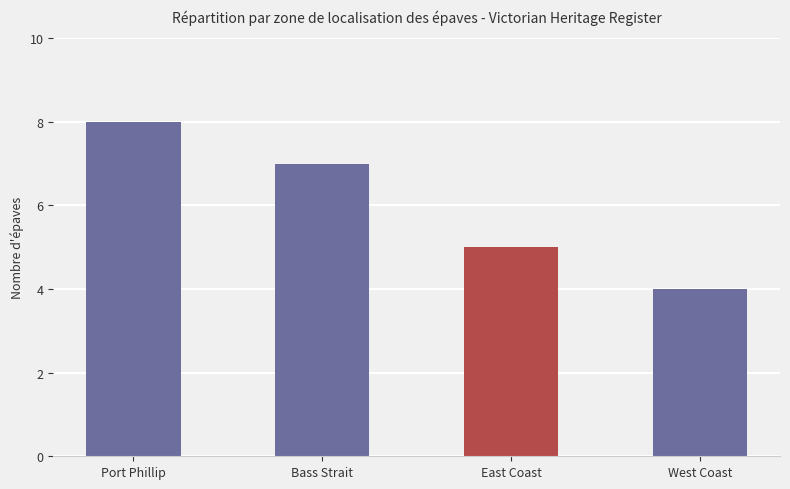

Is it true that the value at West Coast is 4?

True